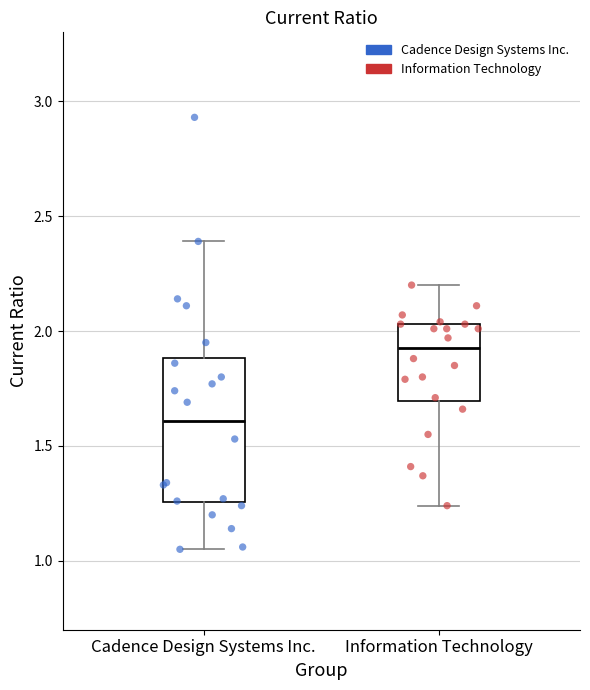

Which box's median line is the lowest?

Cadence Design Systems Inc.